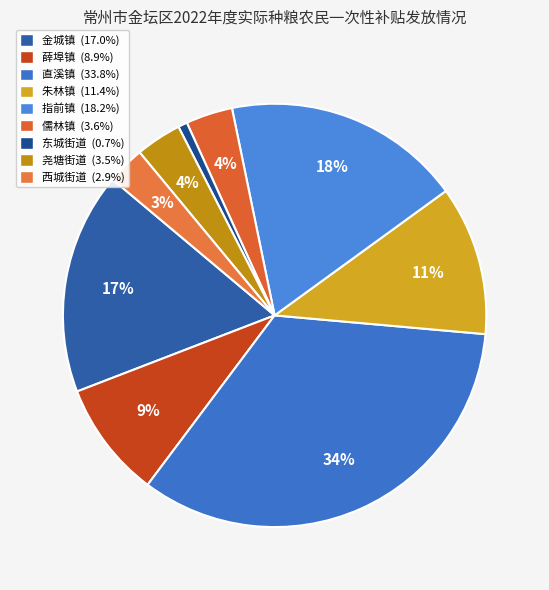

To the nearest percent, what is the difference between the largest and smallest slice percentages?

33%